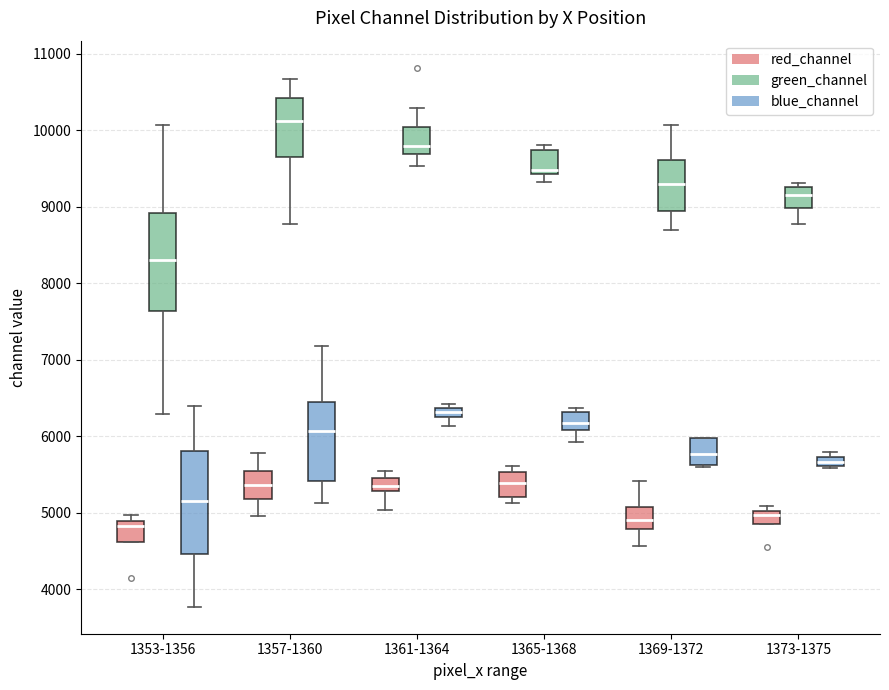

Where is the upper edge of the box for 1373-1375 (blue_channel) on the y-axis? The values are not printed on the chart, so give them approximately, as read against the axis.

5700